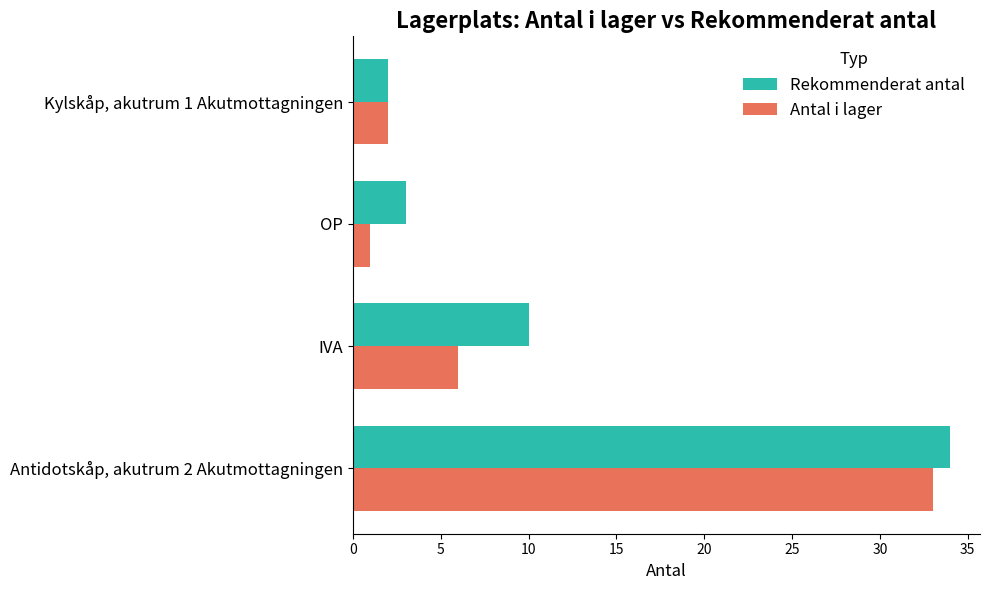

Where is Antal i lager nearest to the value 17?

IVA